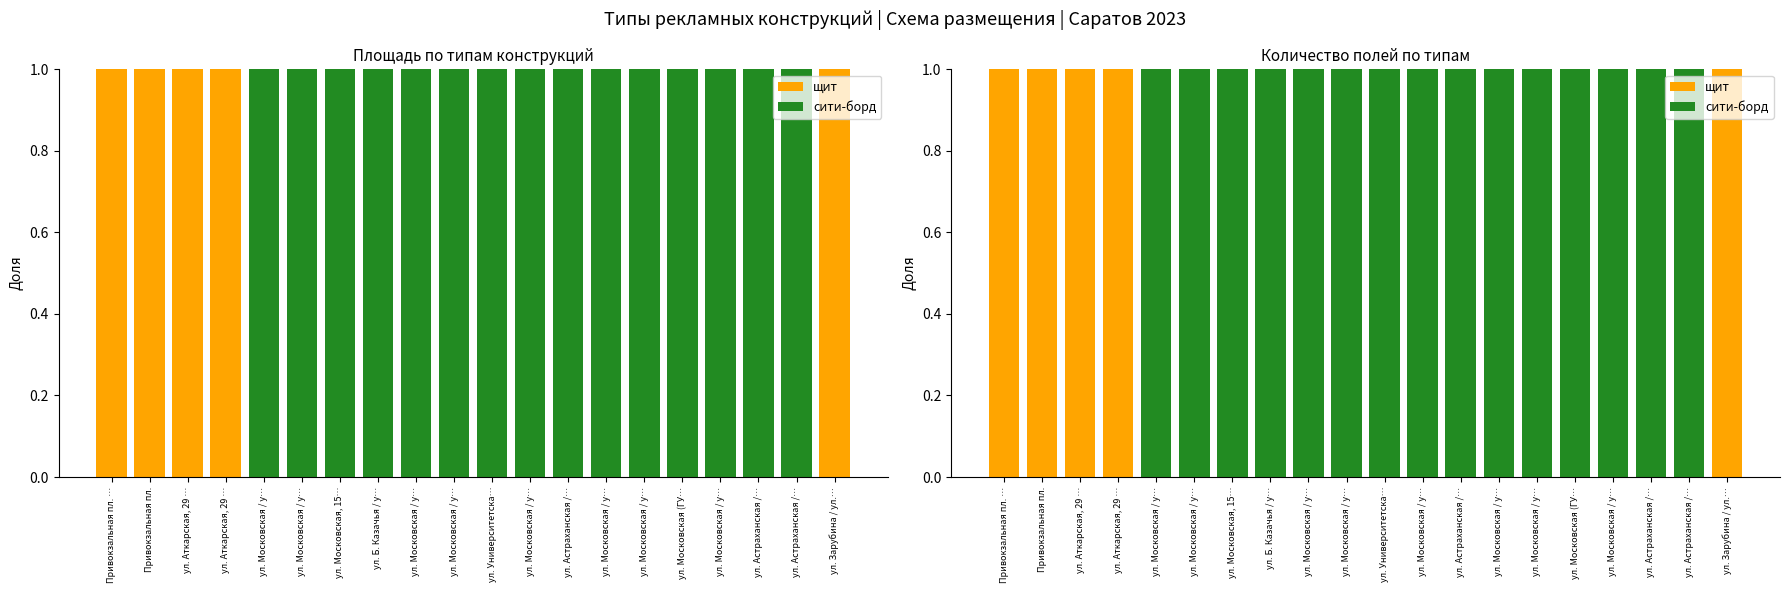

Which has a higher value, ул. Московская / у… or ул. Московская / у…?

ул. Московская / у…